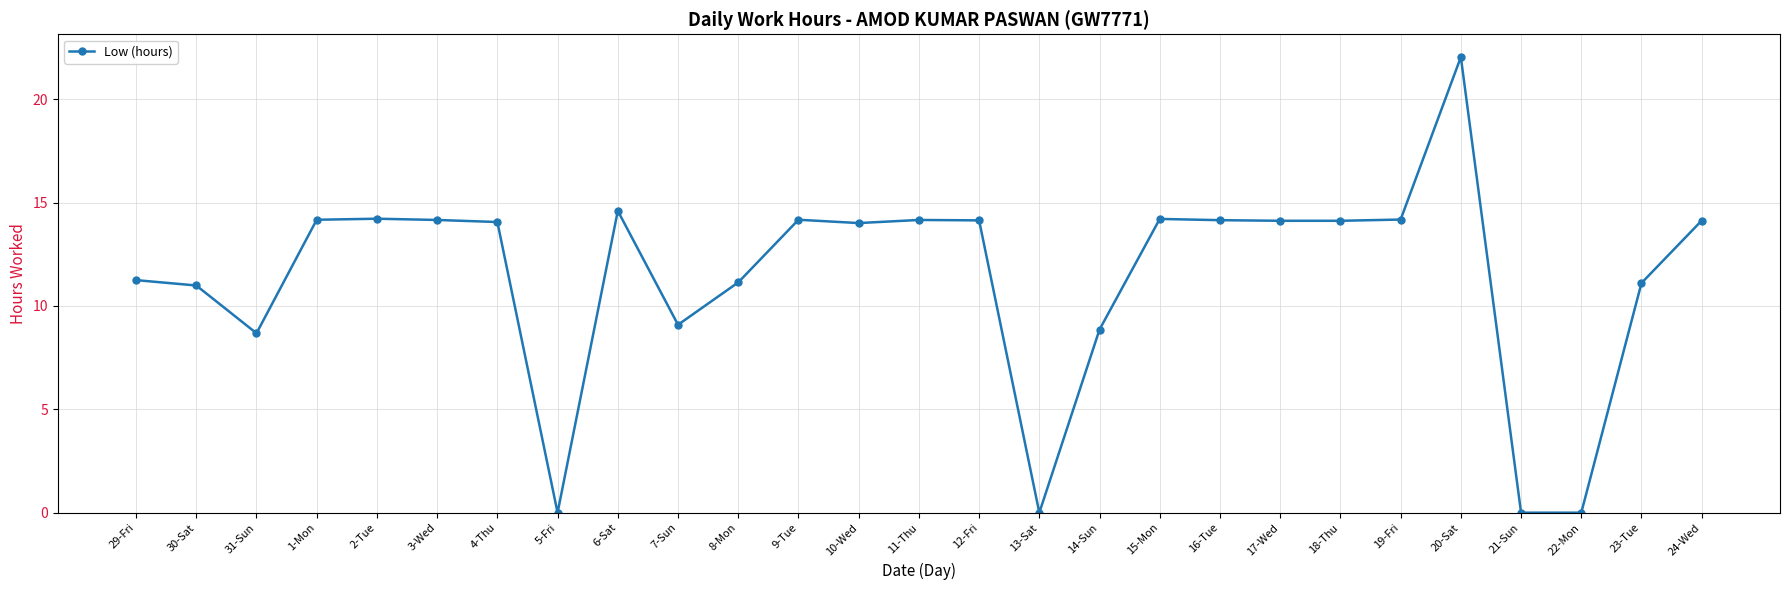

What is the sum of the values at 10-Wed and 15-Mon?

28.2